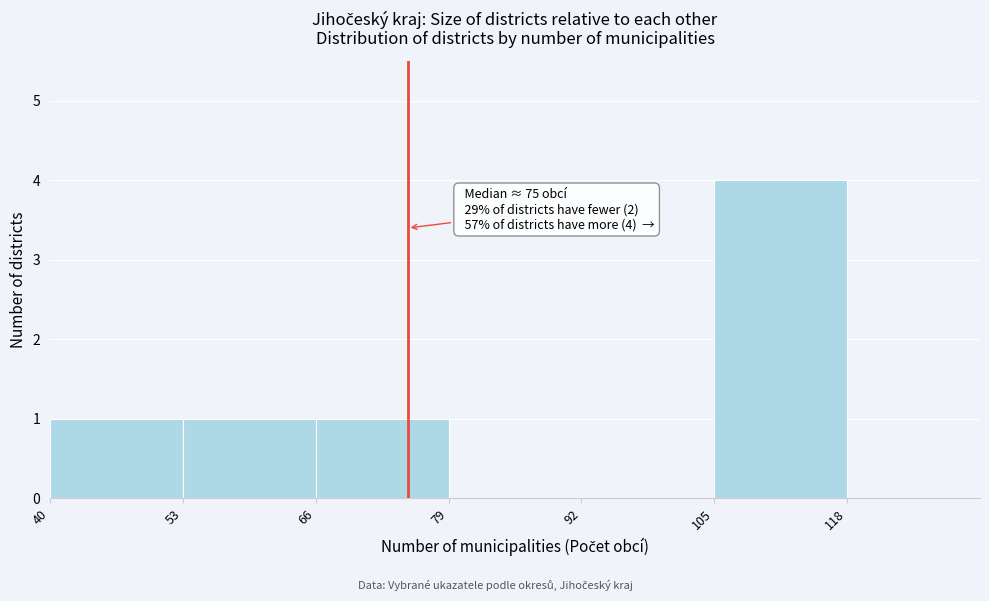

Over which range of the x-axis is the bar tallest?

105 to 118